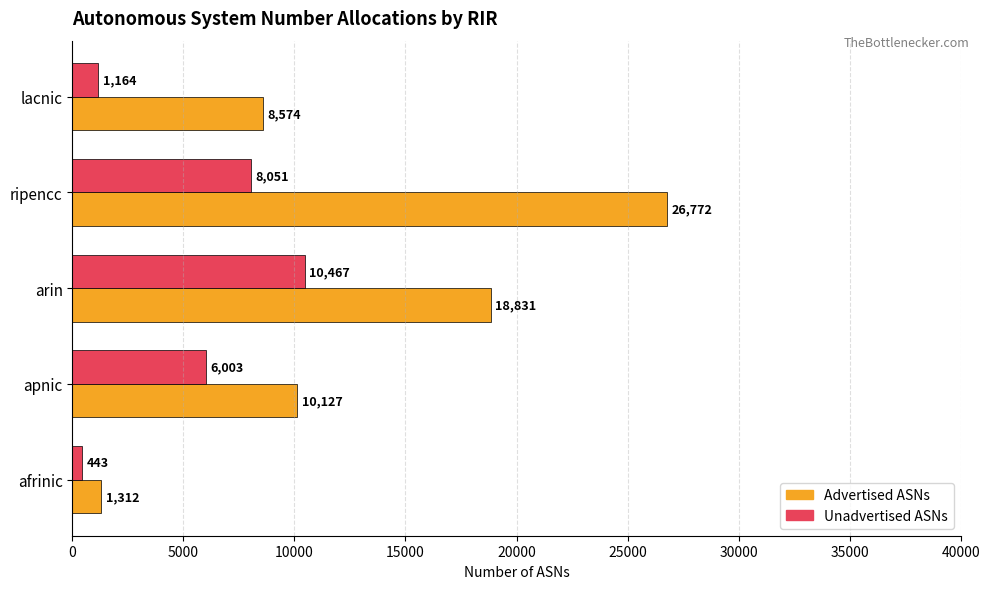

The Advertised ASNs series shows 26772 at ripencc. True or false?

True